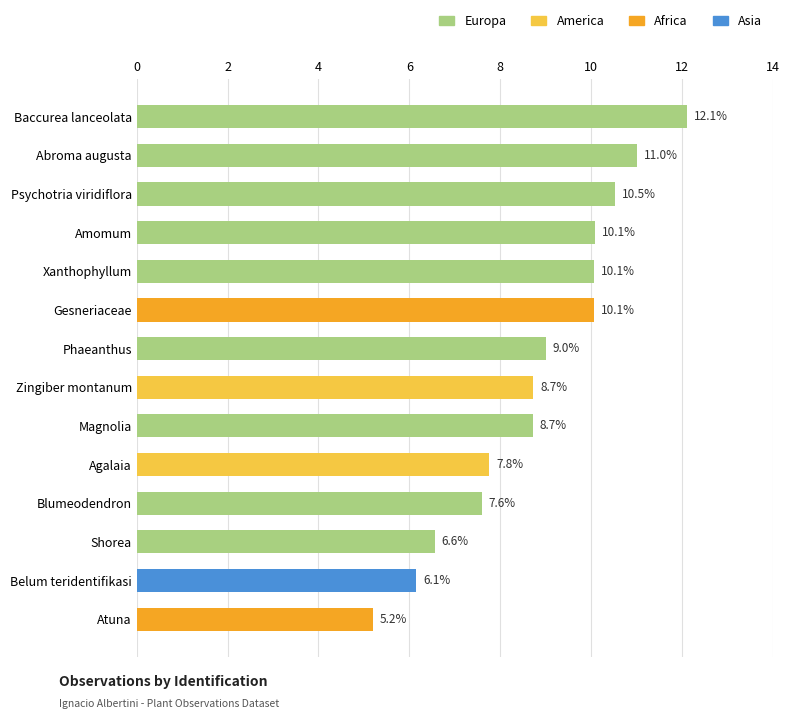

What is the change in value from Abroma augusta to Magnolia?

-2.3